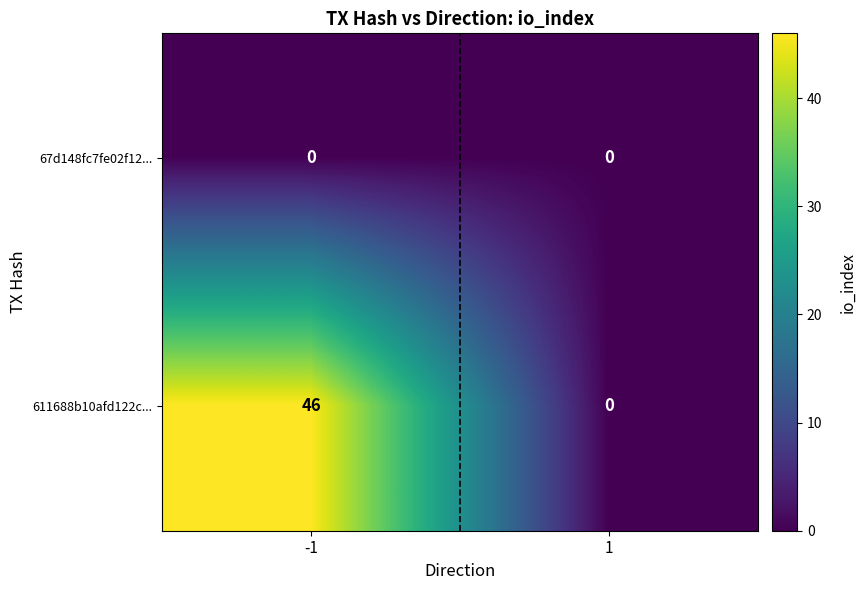

Which series has the largest total across all categories?

611688b10afd122c...